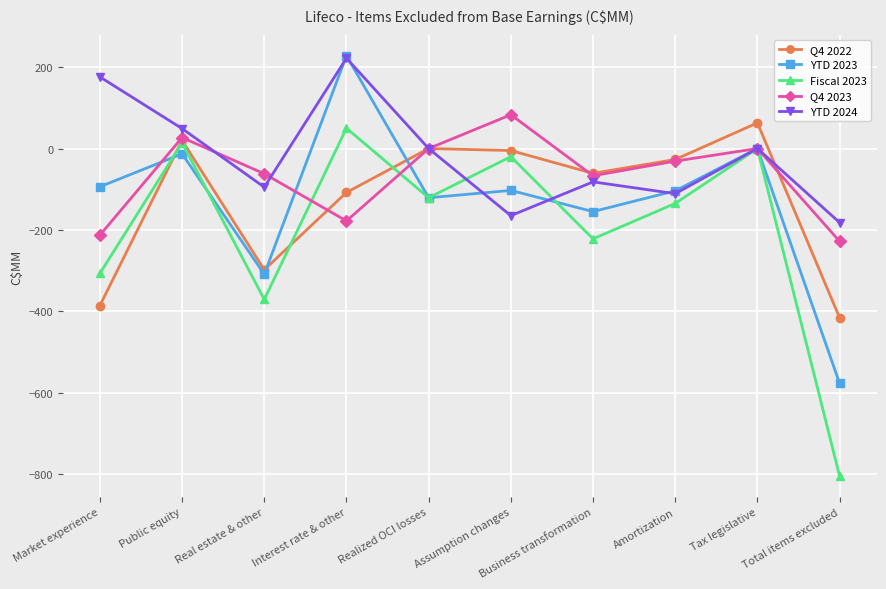

What is the sum of the Q4 2022 values at Amortization and Total items excluded?

-443